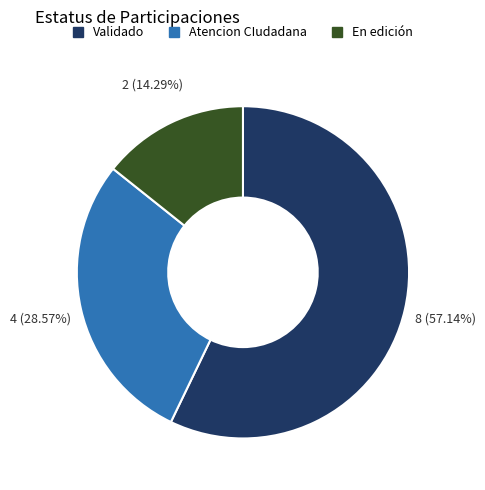

True or false: Atencion CIudadana accounts for 29% of the total.

True